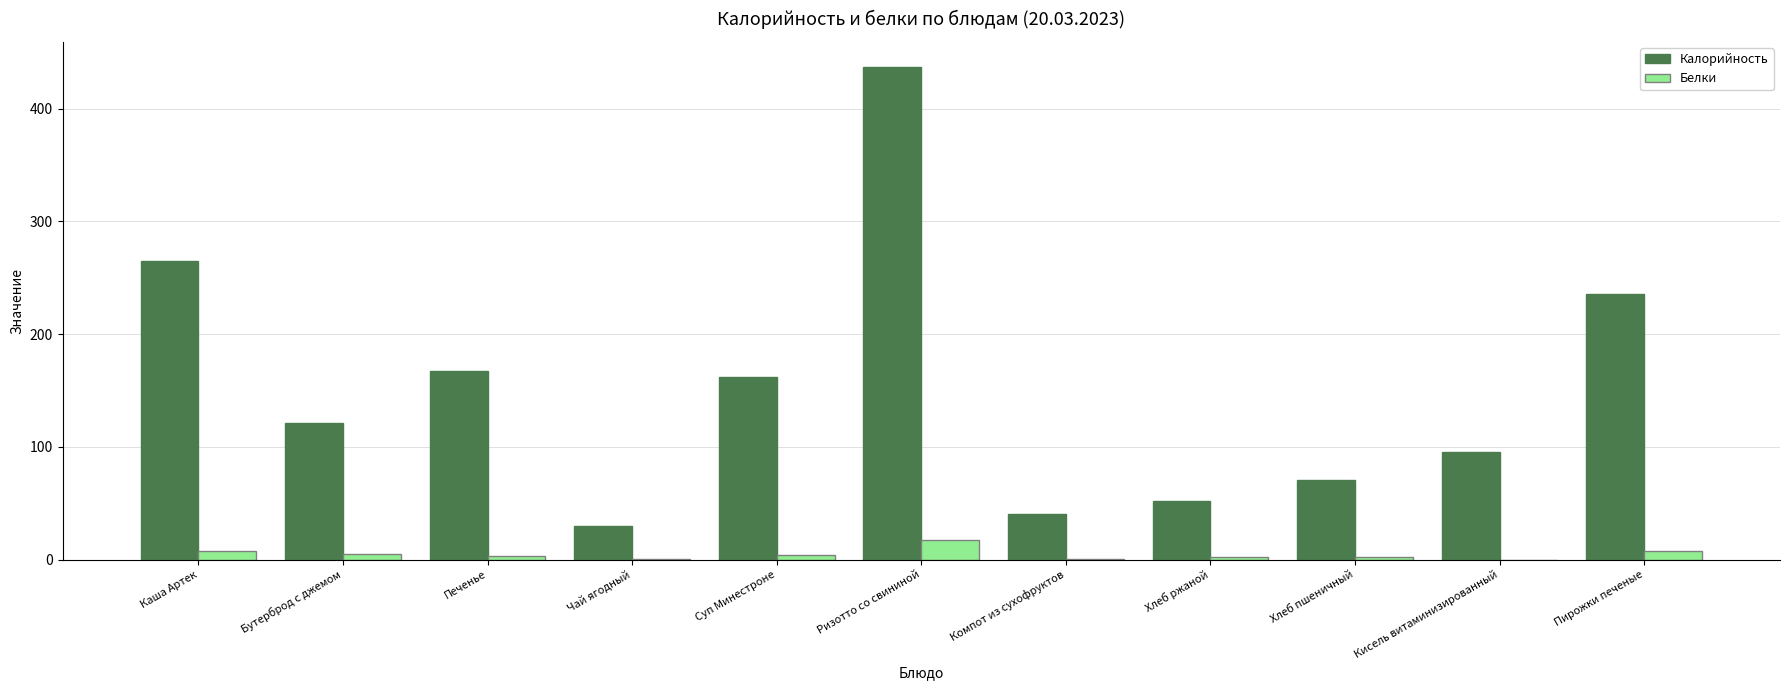

The Калорийность series shows 161.7 at Суп Минестроне. True or false?

True